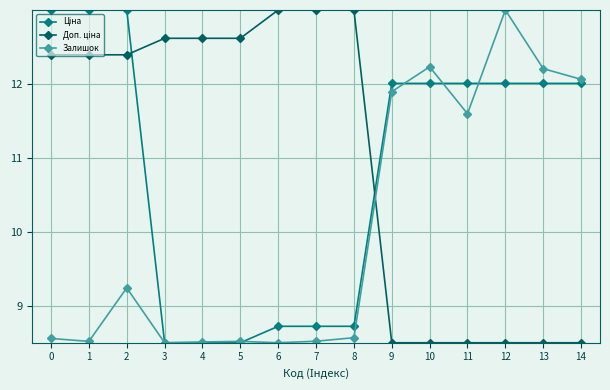

At which label does Залишок reach its peak?

12